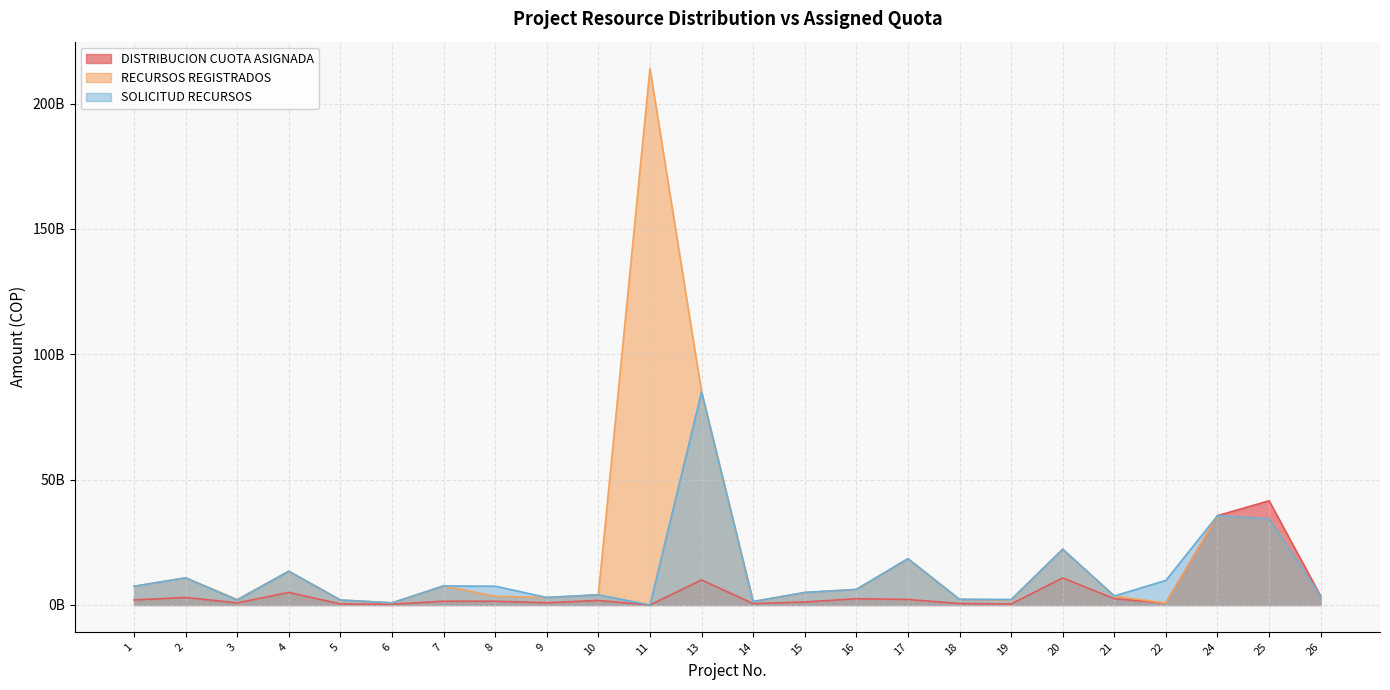

What are all the series names shown in the legend?

DISTRIBUCION CUOTA ASIGNADA, RECURSOS REGISTRADOS, SOLICITUD RECURSOS